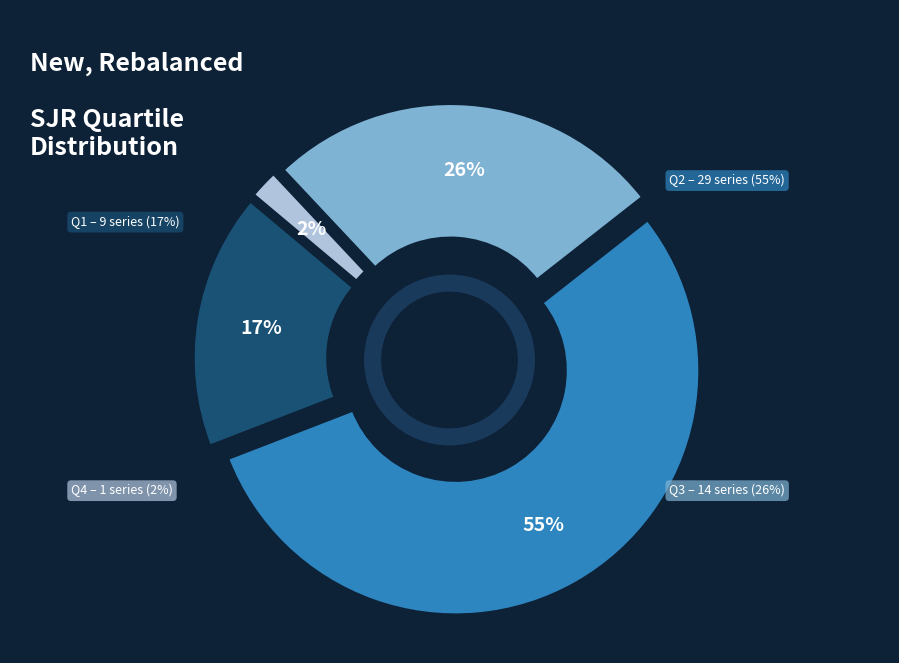

What is the smallest slice in the pie chart?

Q4